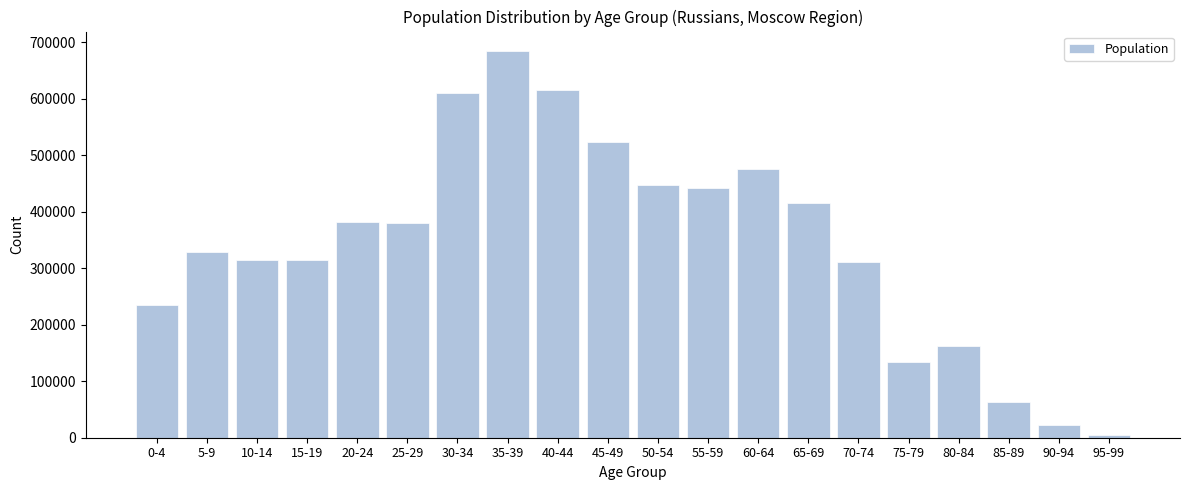

At which label is the value closest to 344890?

5-9